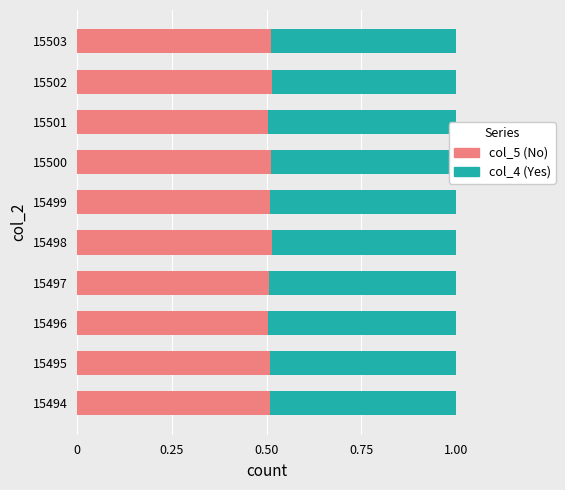

What is the total value across all series at 15498?

1.0